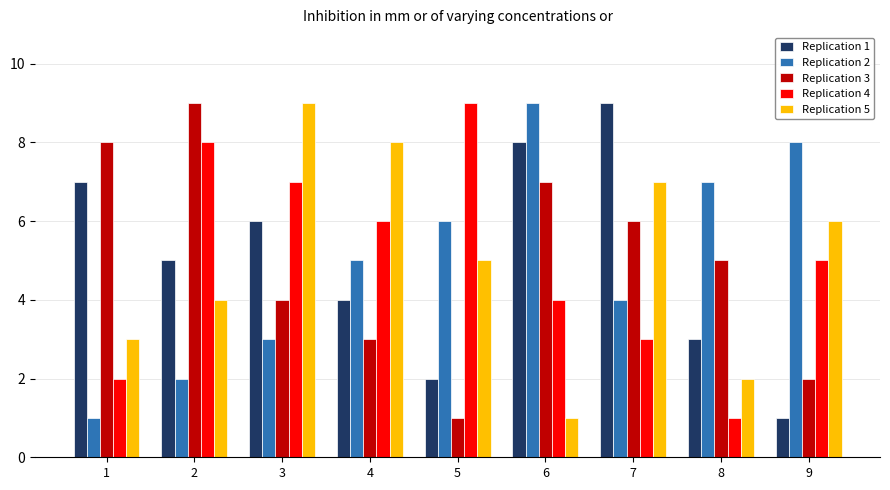

Reading left to right, transcribe all the data shown in this chart.

Replication 1: 1=7	2=5	3=6	4=4	5=2	6=8	7=9	8=3	9=1
Replication 2: 1=1	2=2	3=3	4=5	5=6	6=9	7=4	8=7	9=8
Replication 3: 1=8	2=9	3=4	4=3	5=1	6=7	7=6	8=5	9=2
Replication 4: 1=2	2=8	3=7	4=6	5=9	6=4	7=3	8=1	9=5
Replication 5: 1=3	2=4	3=9	4=8	5=5	6=1	7=7	8=2	9=6